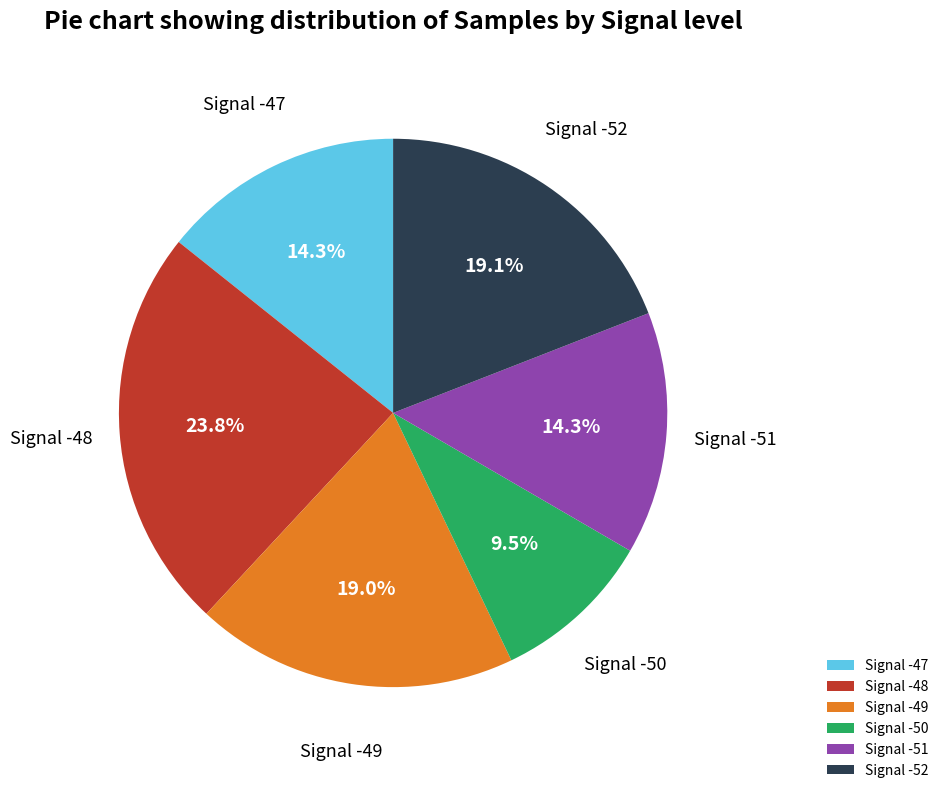

Combined, do Signal -52 and Signal -51 account for over 50%?

No